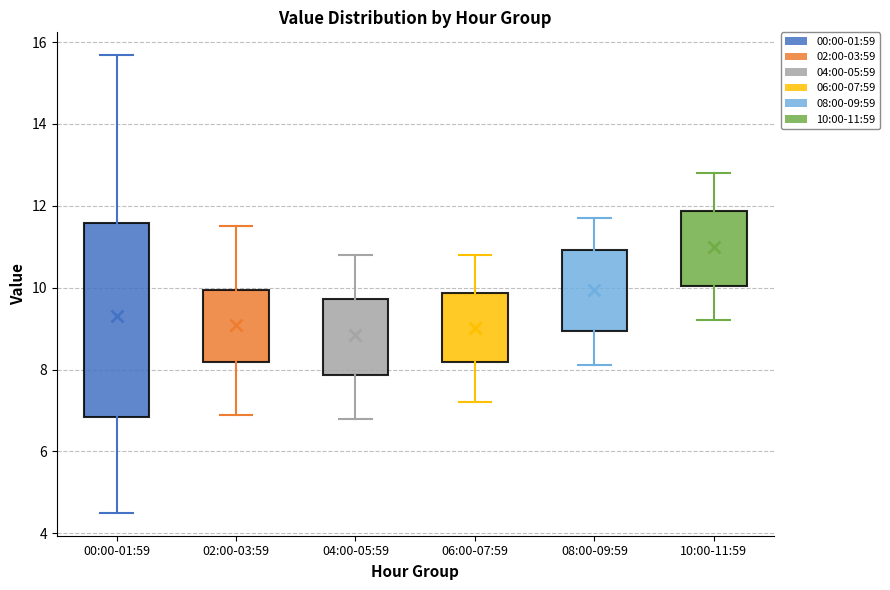

Where is the upper edge of the box for 10:00-11:59 on the y-axis? The values are not printed on the chart, so give them approximately, as read against the axis.

11.8